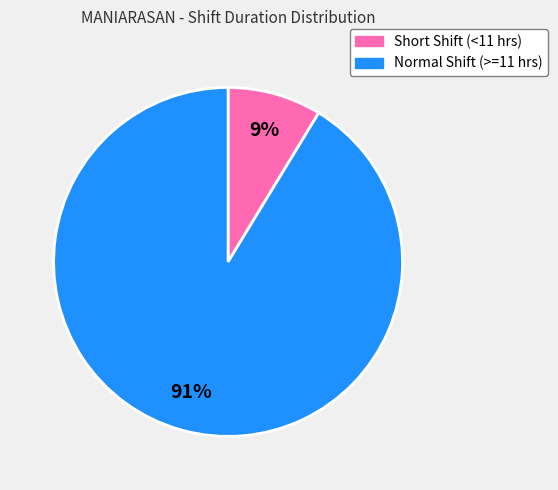

To the nearest percent, what is the average slice percentage?

50%